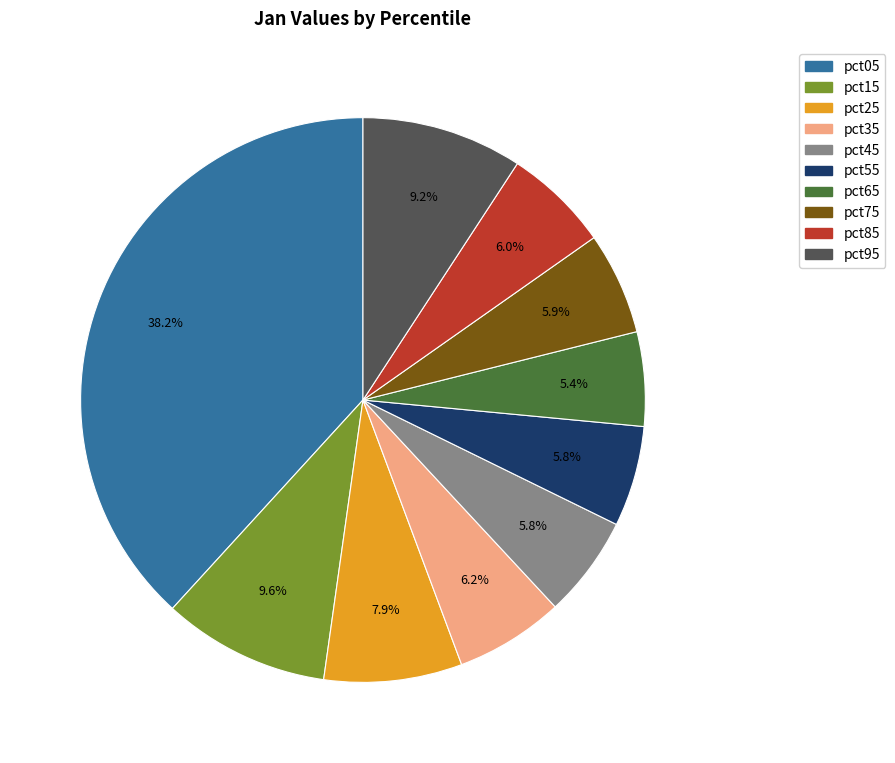

What percentage do pct85 and pct65 together represent?

11.4%